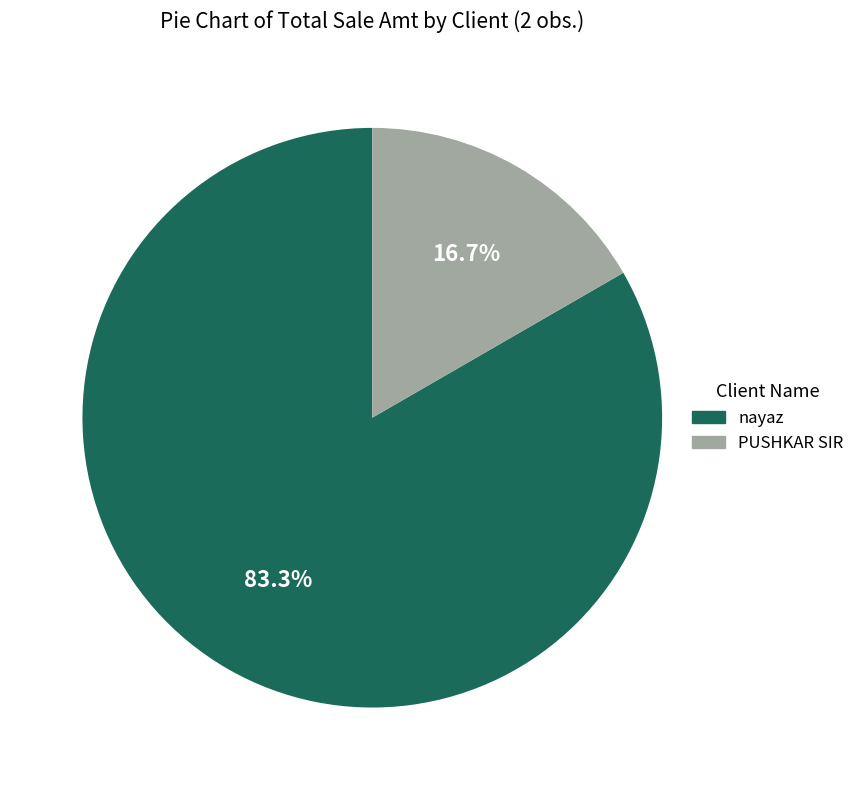

Is it true that nayaz is 89% of the pie?

False